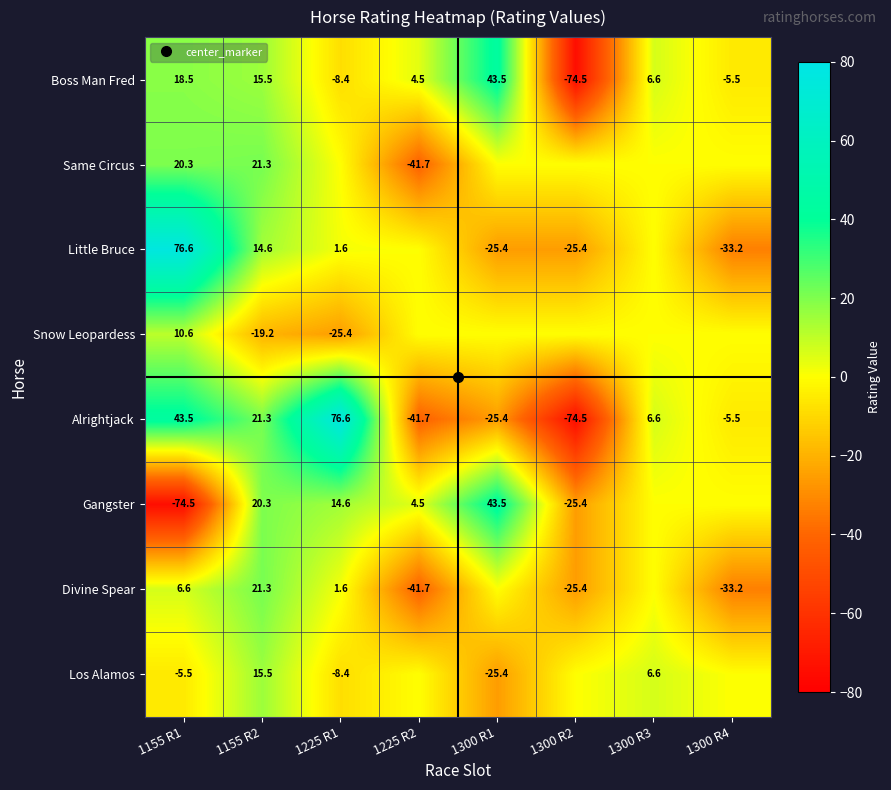

At 1155 R1, list the series in order from largest to smallest.

Little Bruce, Alrightjack, Same Circus, Boss Man Fred, Snow Leopardess, Divine Spear, Los Alamos, Gangster